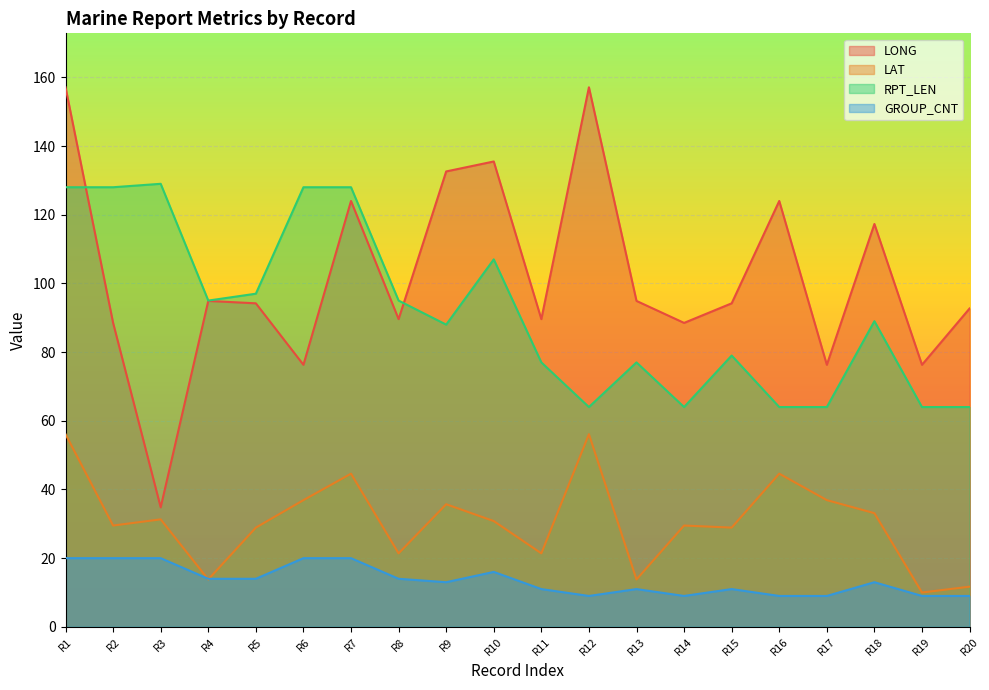

Read the GROUP_CNT value at R17.

9.0